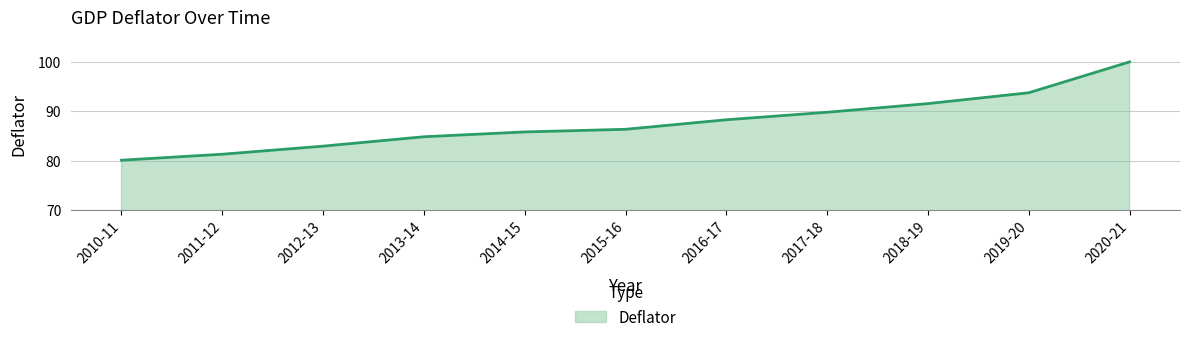

What is the smallest value displayed?

80.1